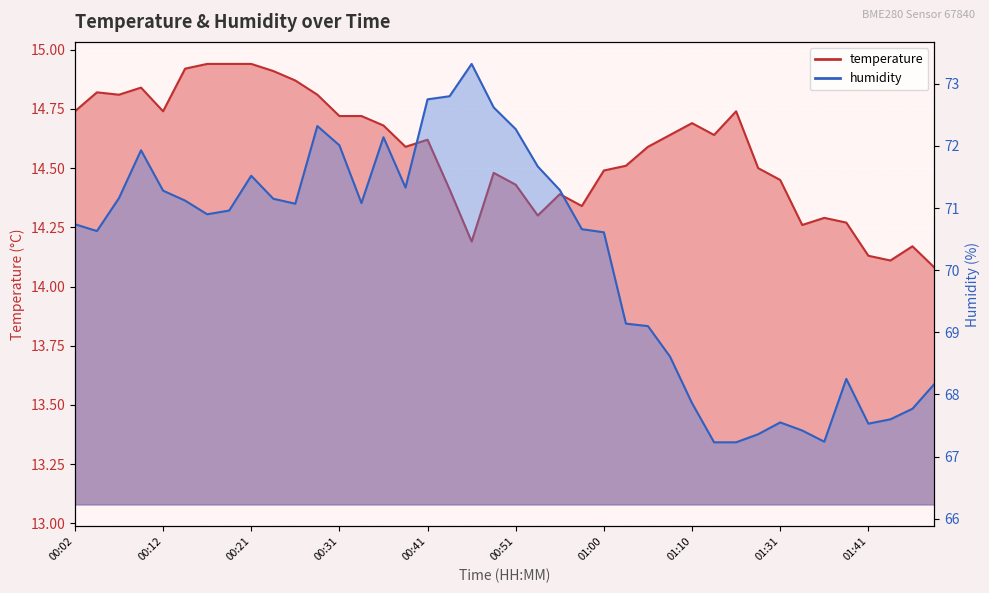

At how many categories does at least one series exceed 69?

27